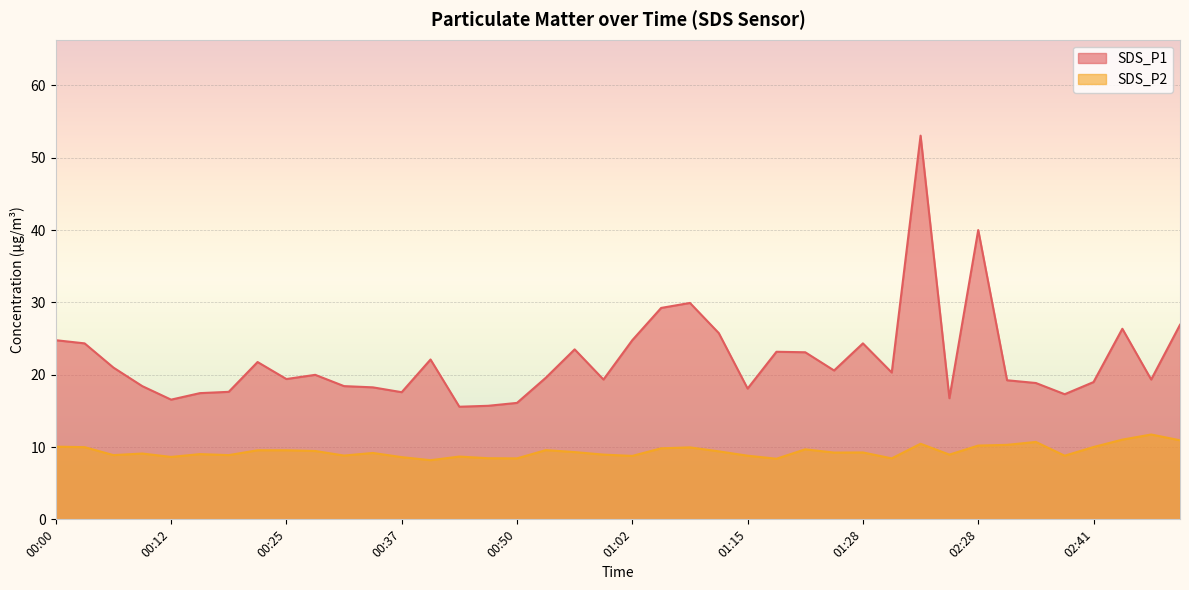

At how many categories does at least one series exceed 51?

1